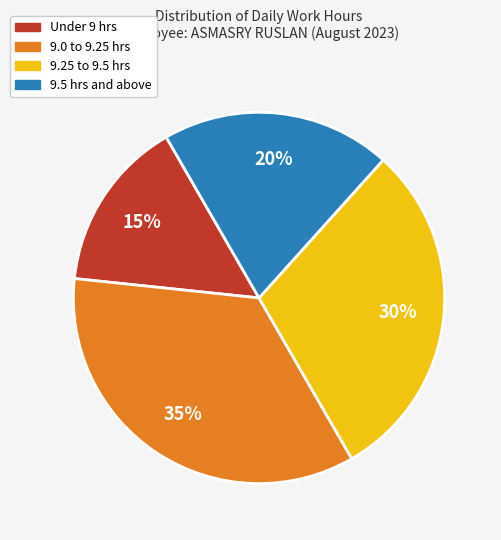

To the nearest percent, what is the average slice percentage?

25%